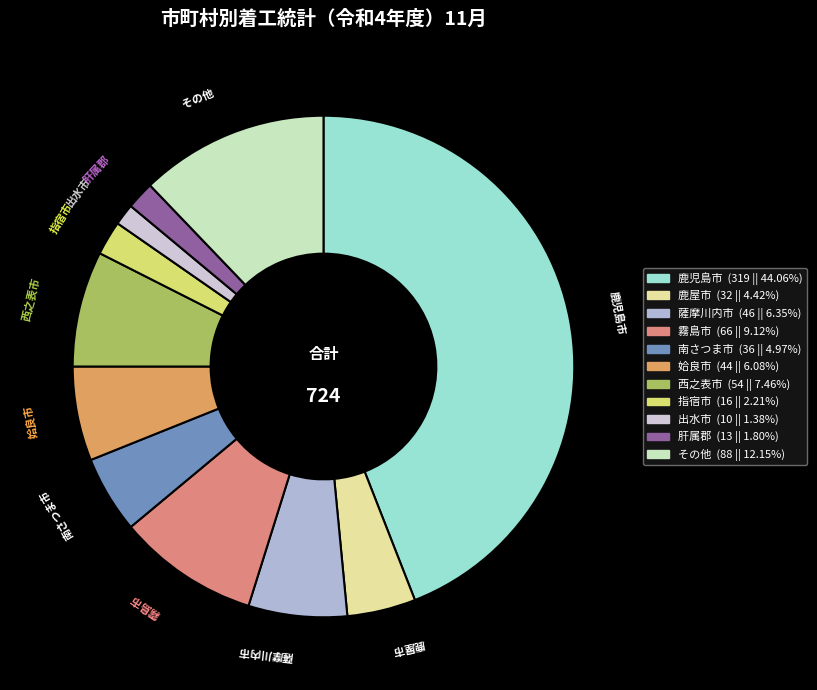

Do 西之表市 and その他 together represent more than half of the pie?

No